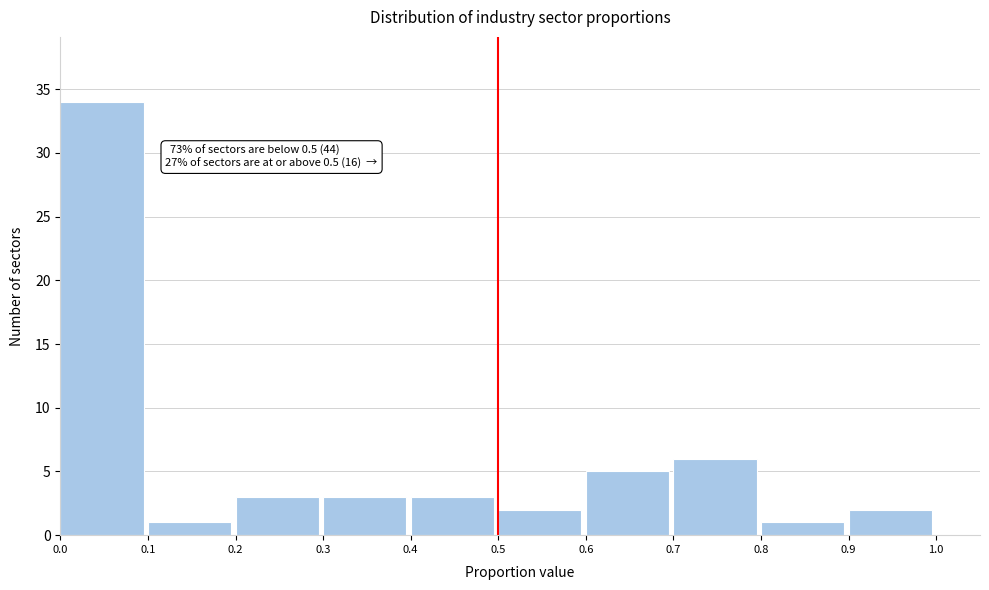

Which range on the x-axis has the tallest bar?

0.0 to 0.1